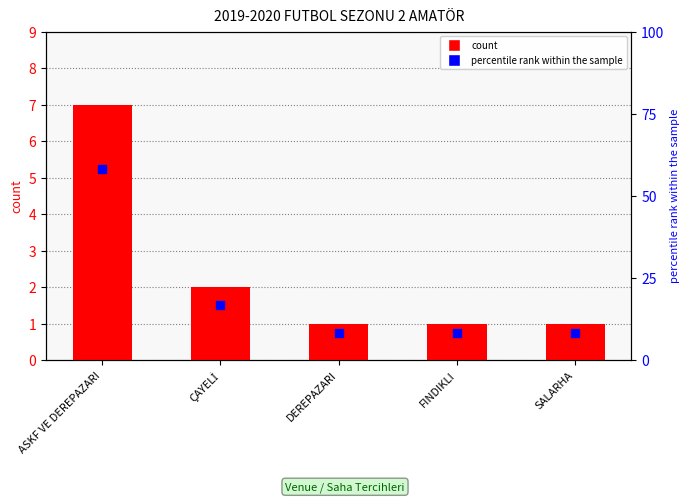

What is the total value across all series at ASKF VE DEREPAZARI?

65.3